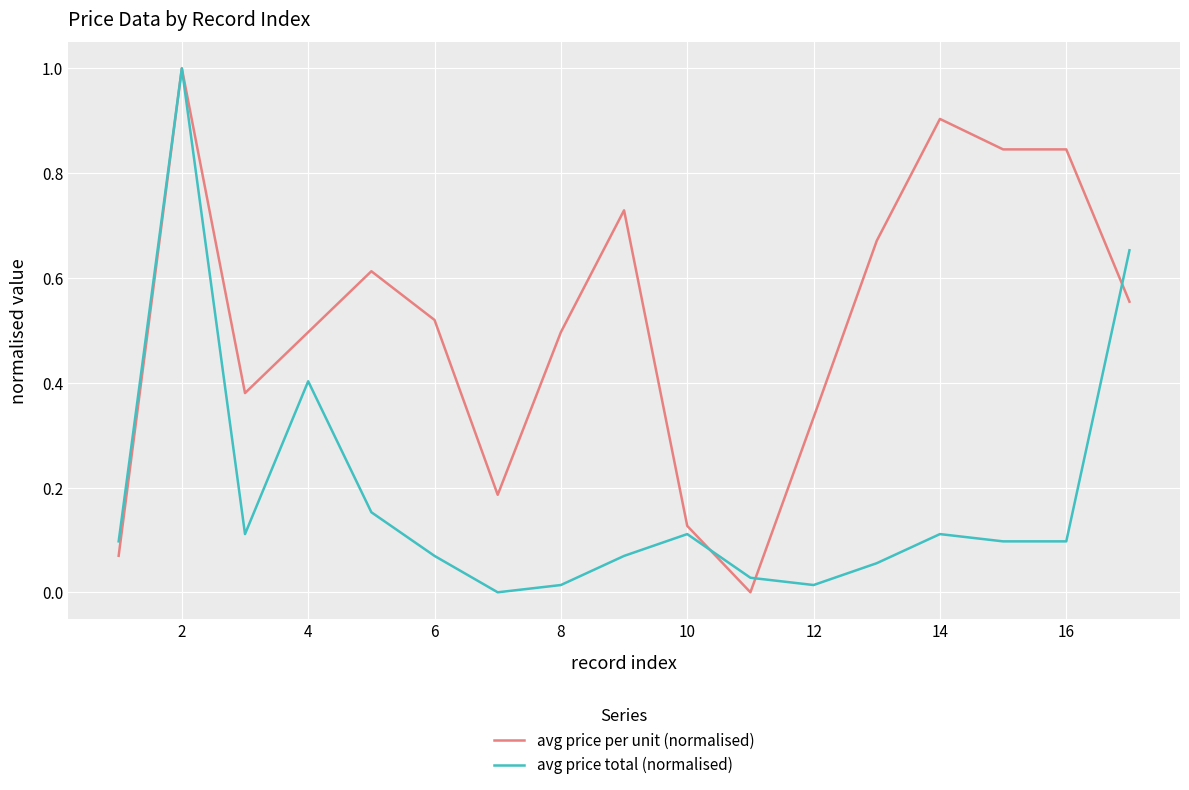

What are all the series names shown in the legend?

avg price per unit (normalised), avg price total (normalised)